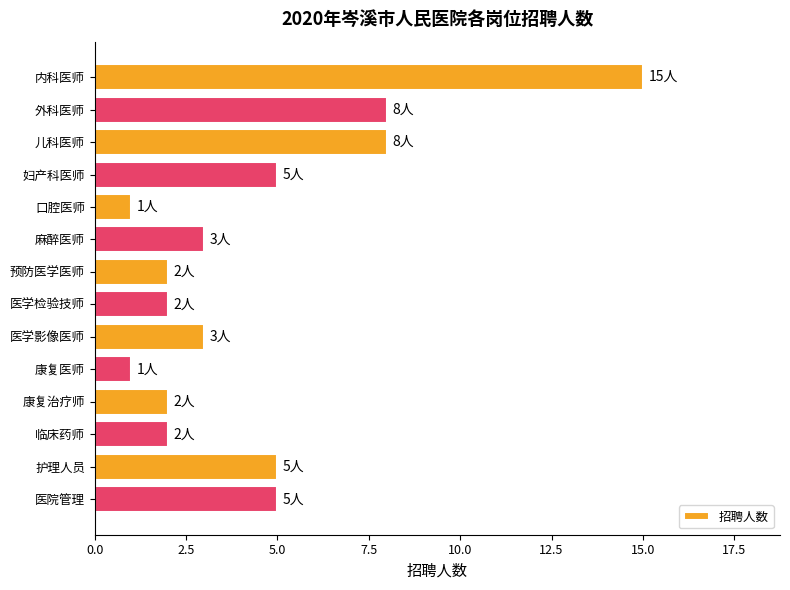

What position from the bottom is 临床药师?

3